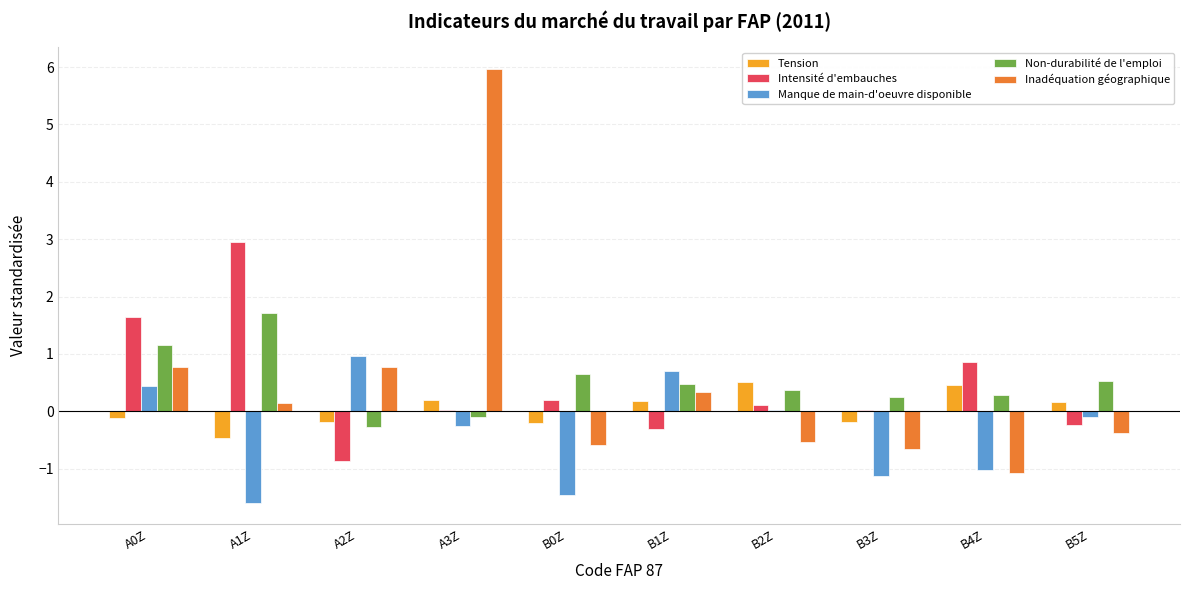

Between A1Z and B4Z, which series saw the biggest shift?

Intensité d'embauches